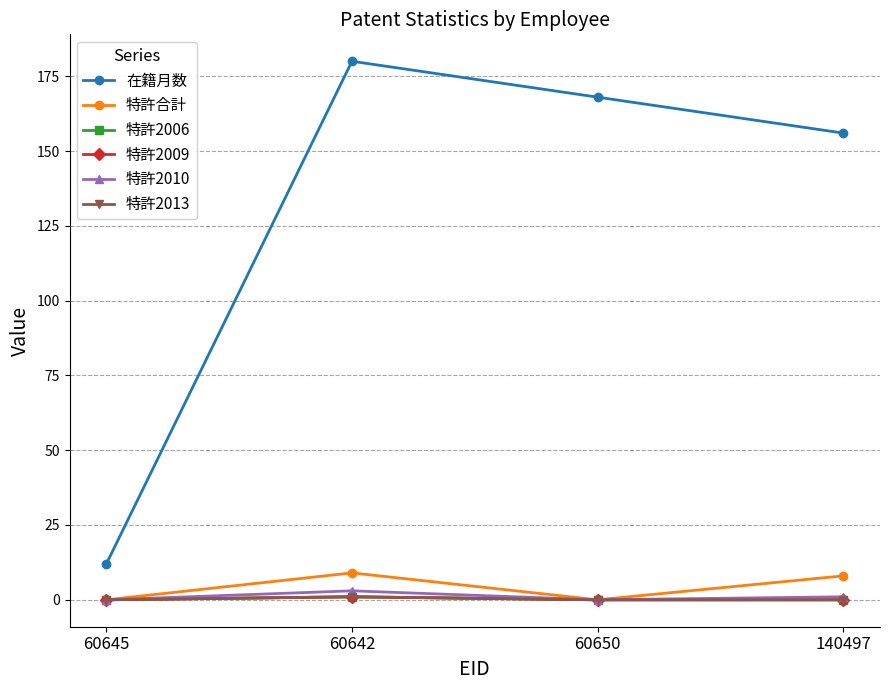

At how many categories does at least one series exceed 150?

3